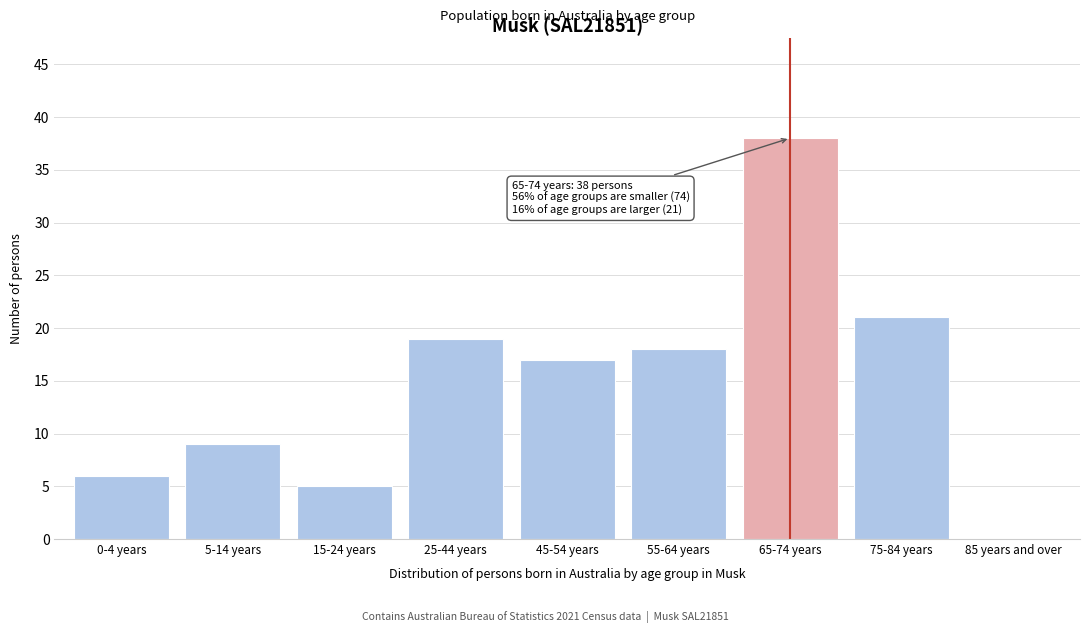

Reading left to right, list all the values displayed in this chart.

0-4 years=6	5-14 years=9	15-24 years=5	25-44 years=19	45-54 years=17	55-64 years=18	65-74 years=38	75-84 years=21	85 years and over=0